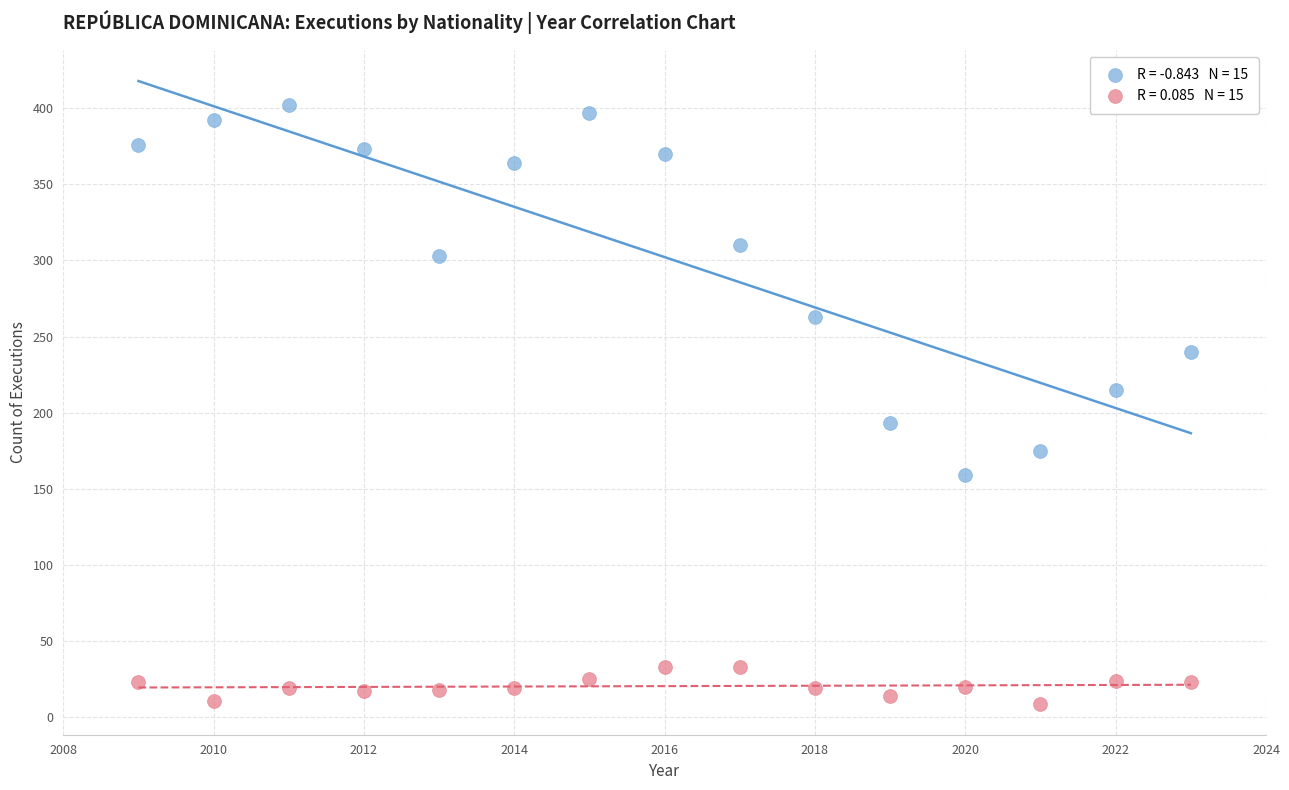

Across all data points, what is the range of X values (max minus min)?

14